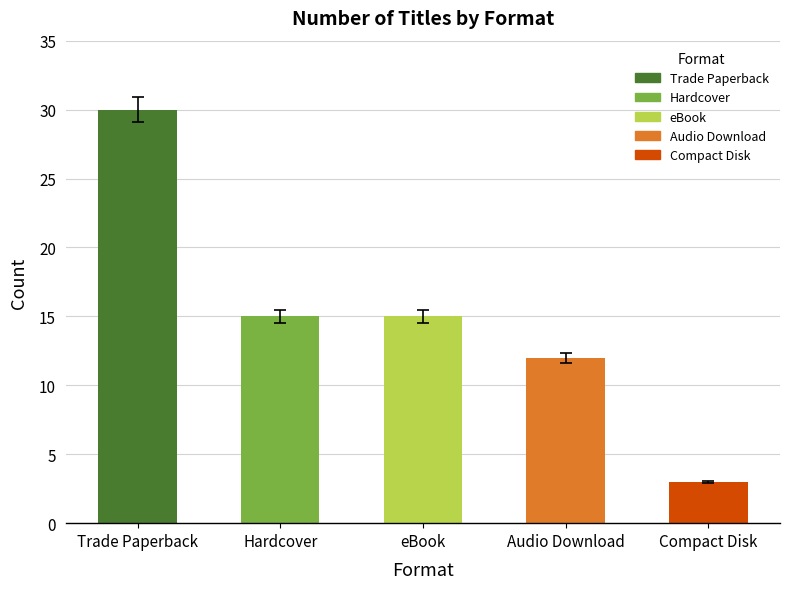

What is the label of the 3rd bar from the right?

eBook